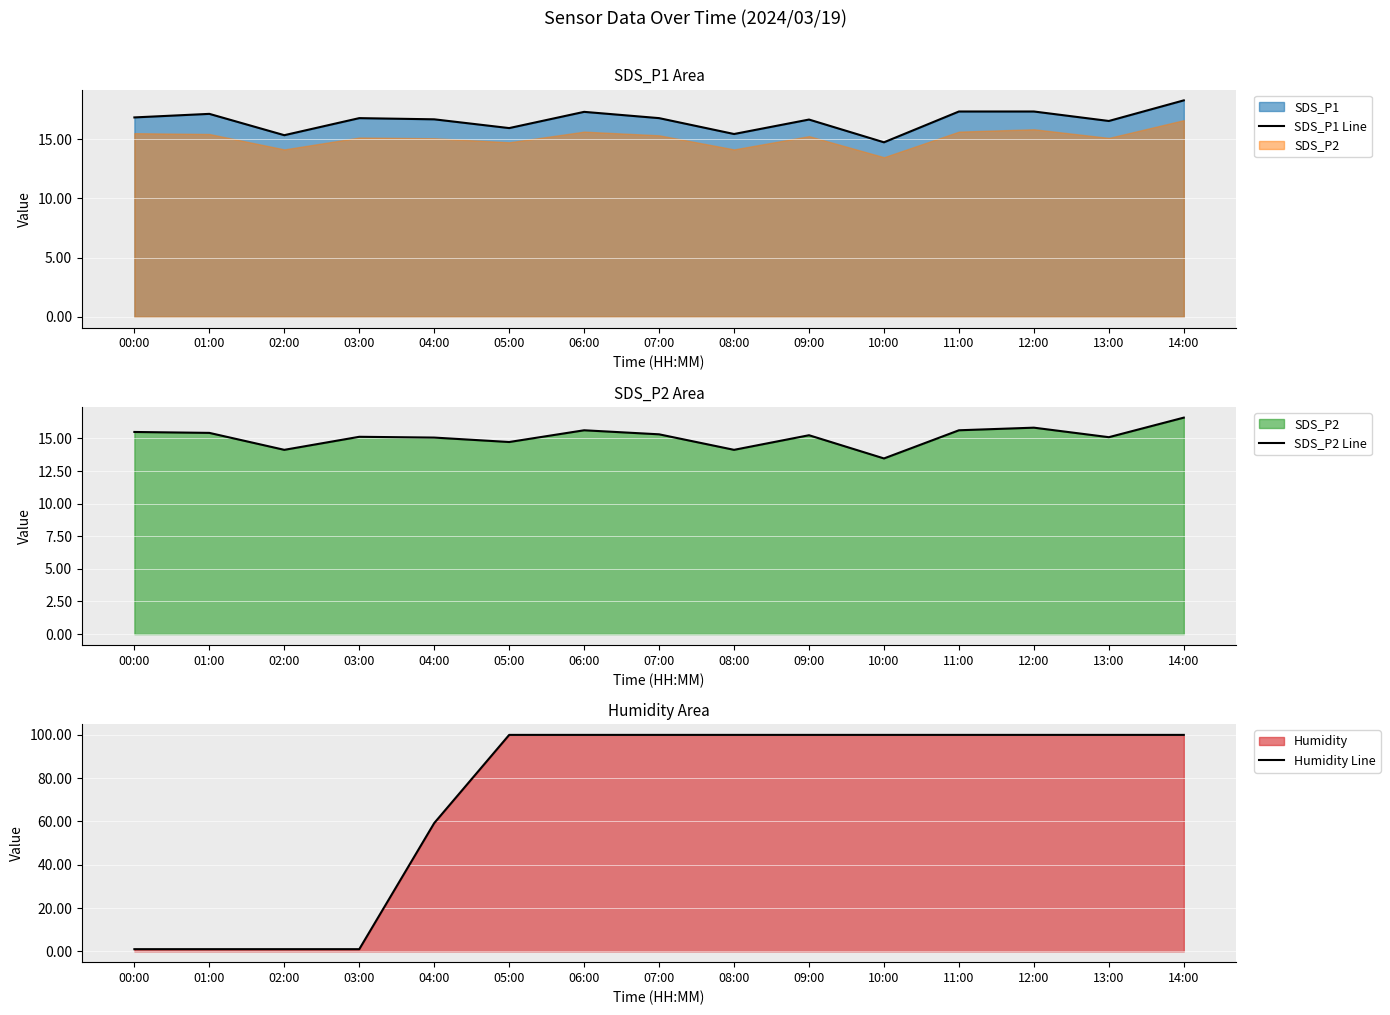

Is the value of Humidity Line at 04:00 greater than the value of SDS_P2 Line at 13:00?

Yes